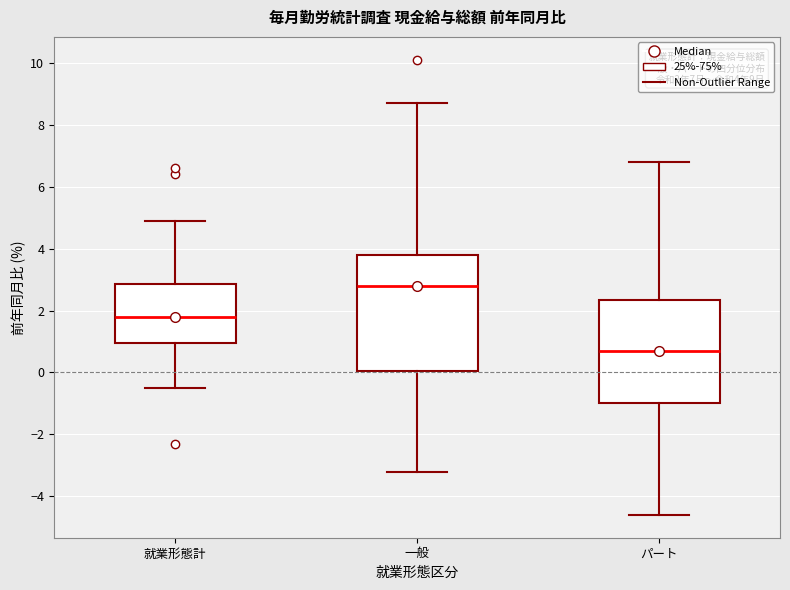

Which box is the tallest, from its lower edge to its upper edge?

一般